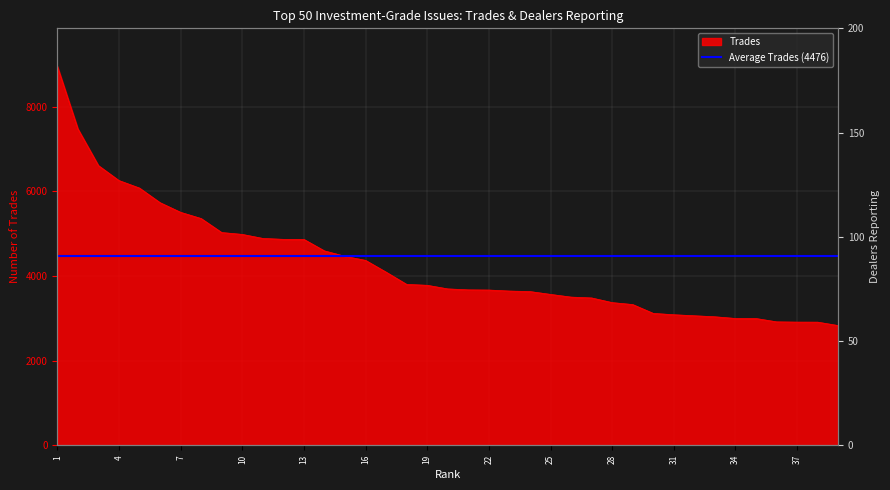

Is it true that DEALERS REPORTING equals 186 at 19?

False